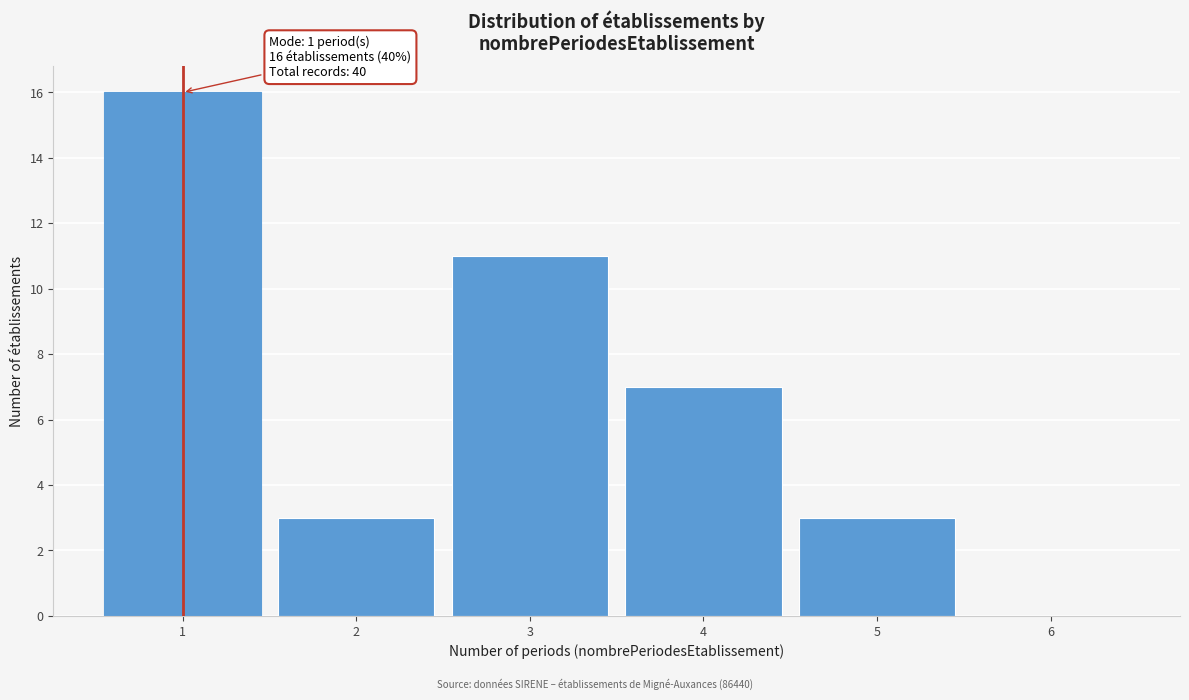

Over which range of the x-axis is the bar tallest?

0.5 to 1.5